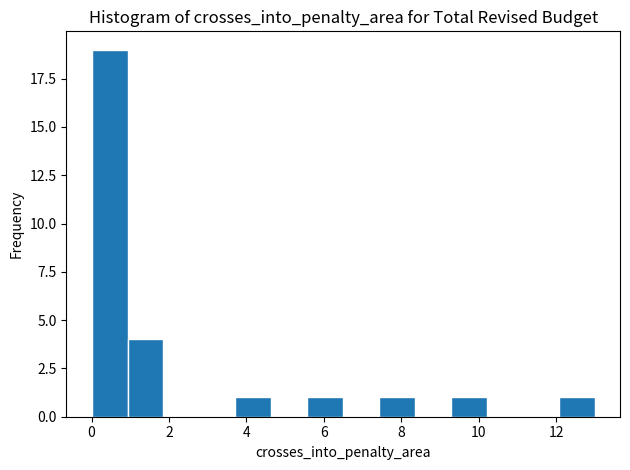

Which range on the x-axis has the tallest bar?

0.0 to 1.0